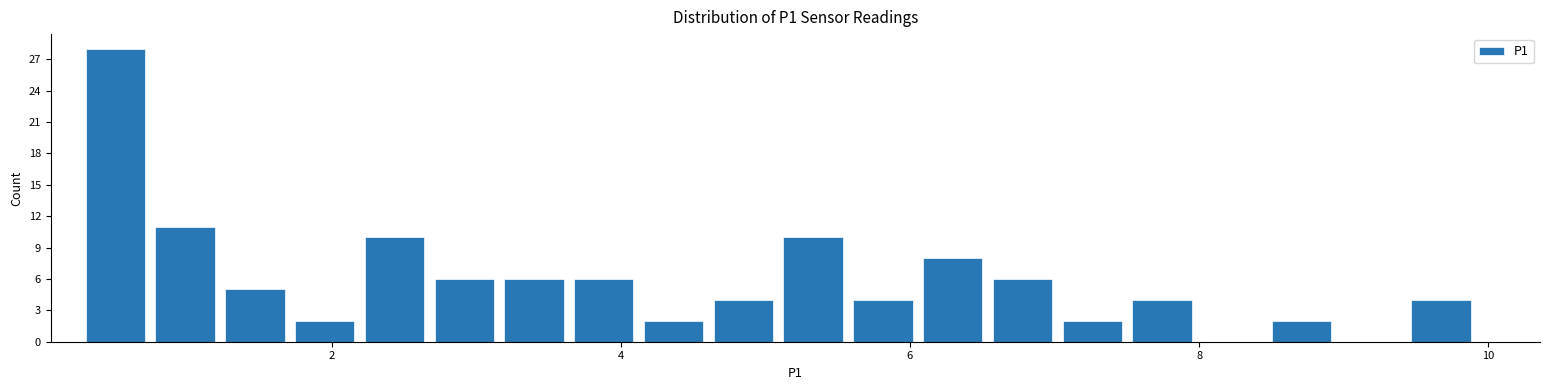

Around what value on the x-axis is the tallest bar? Give the approximate position of its centre, as read against the axis.

0.6